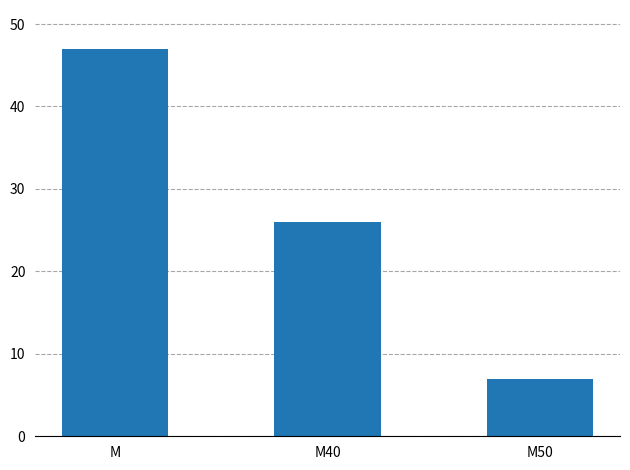

Count the values in the range 7 to 47.

3